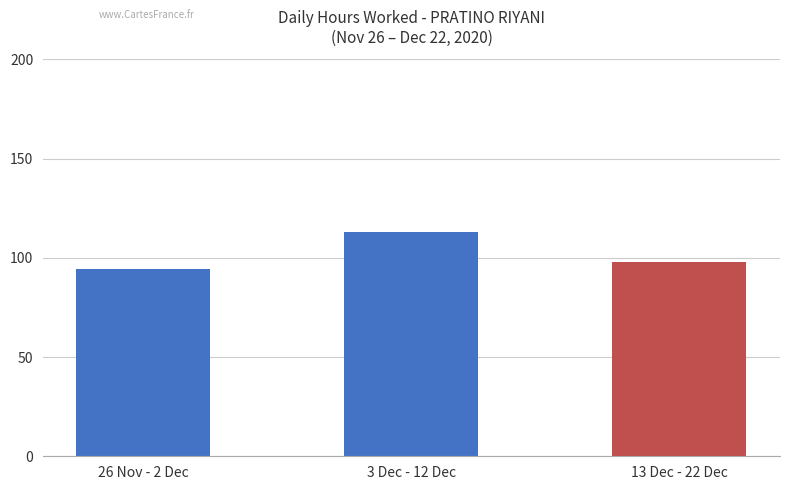

What is the sum of all values?

304.6